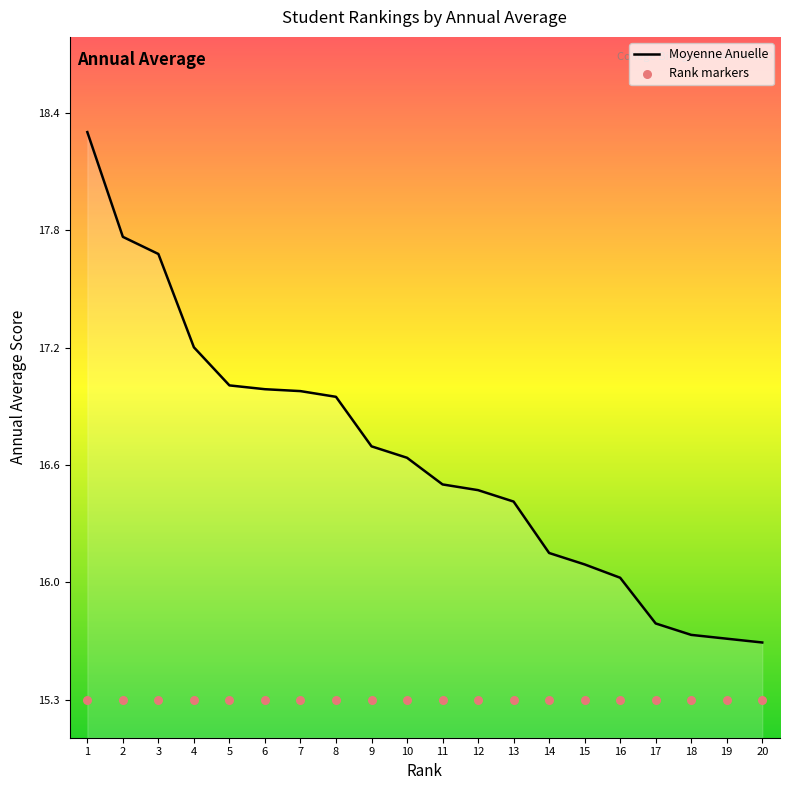

Is the value of Rank markers at 14 greater than the value of Moyenne Anuelle at 2?

No